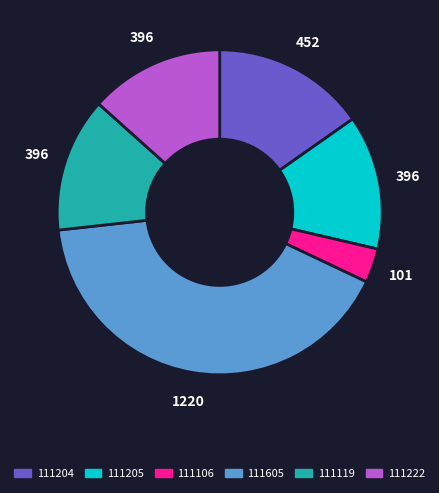

Does 111204 represent more than half of the total?

No